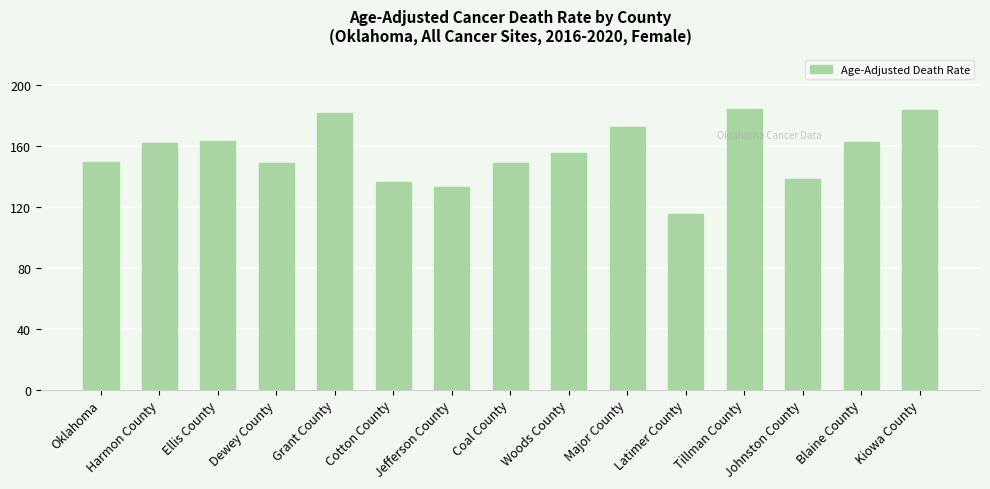

Which category has the lowest value across all series?

Latimer County